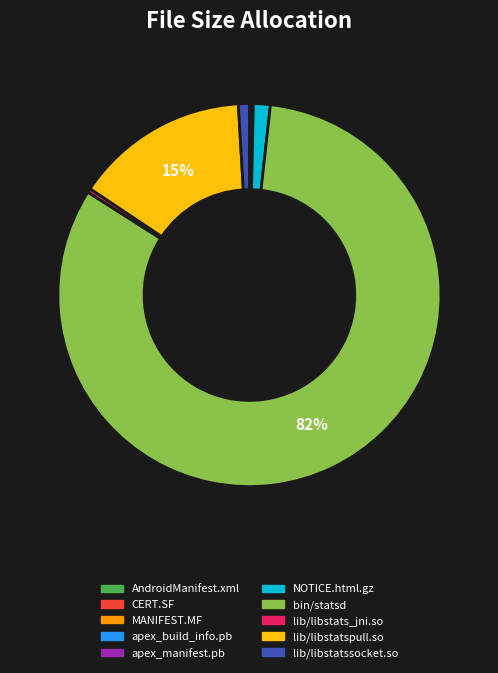

Does NOTICE.html.gz account for over 50% of the chart?

No